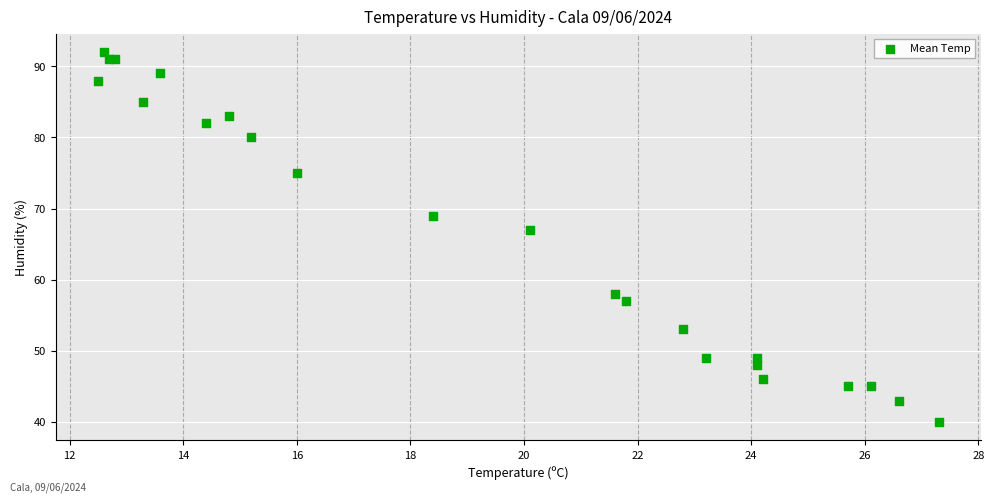

What Y value in the scatter plot is closest to 66?

67